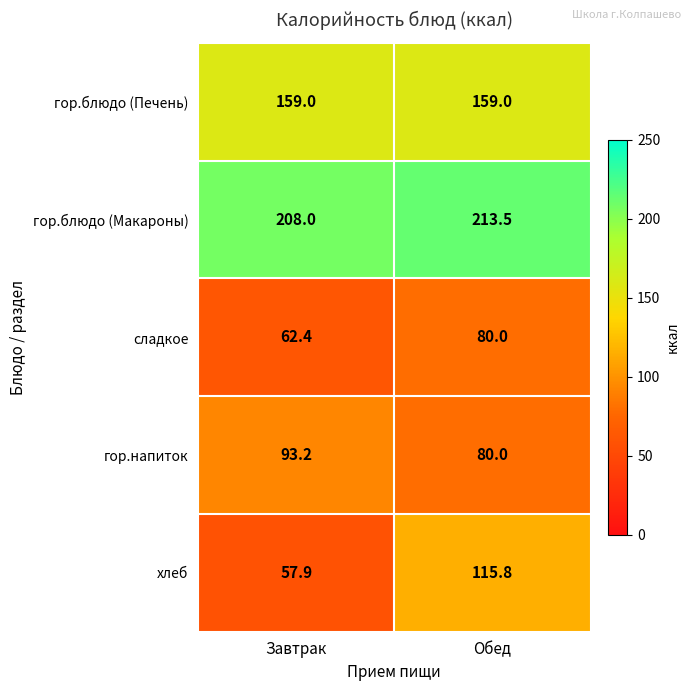

Which series has the largest range (max minus min)?

хлеб